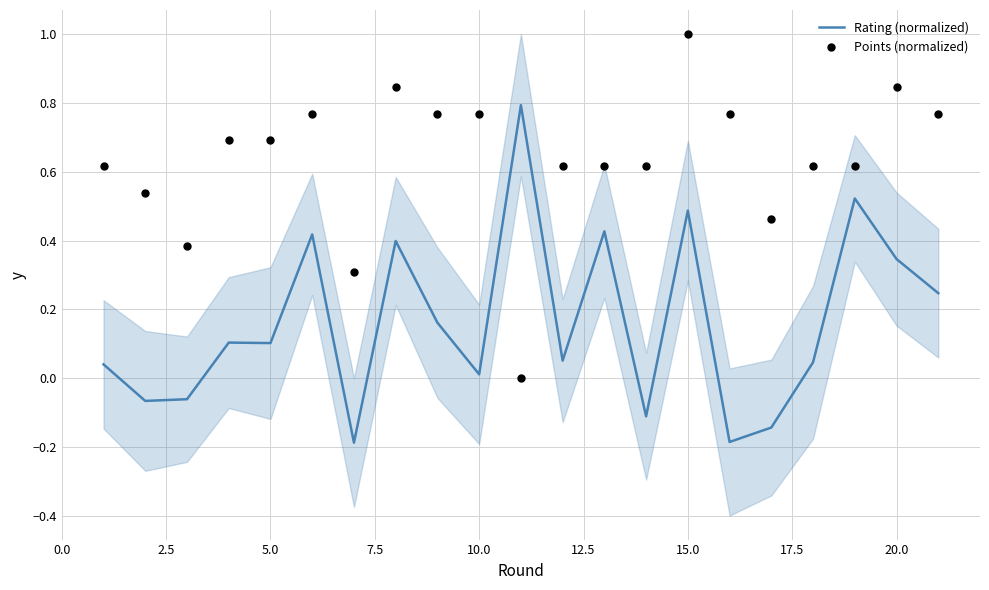

Which series reaches the minimum Y coordinate?

Rating (normalized)